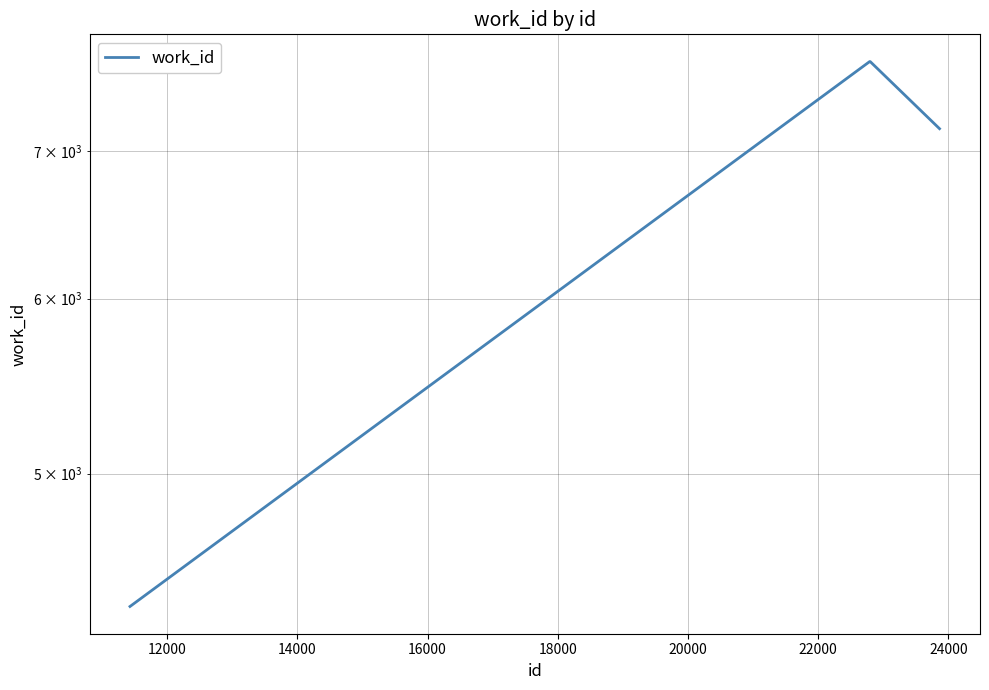

The chart shows a value of 3643 at 14000. True or false?

False